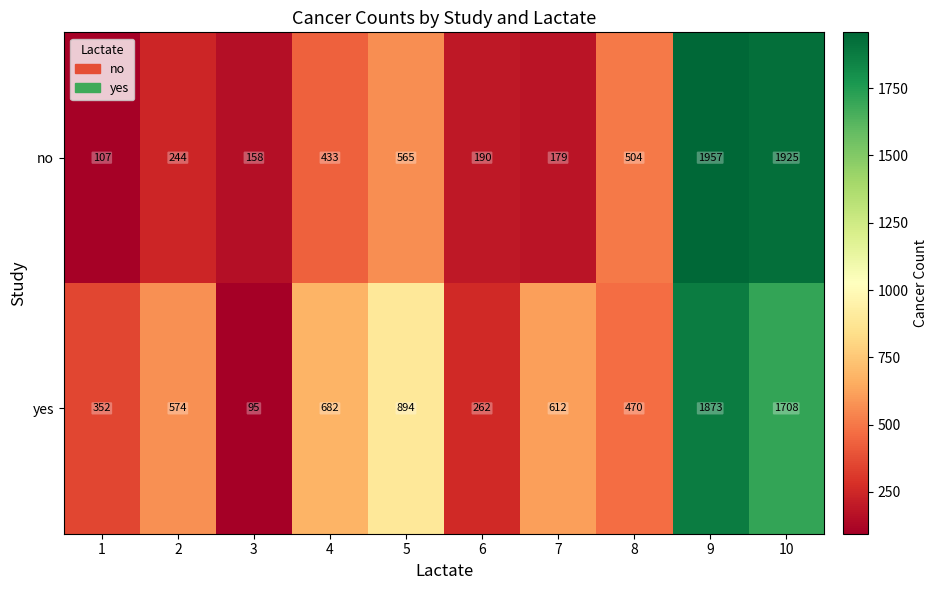

How many data points in no are less than 433?

5